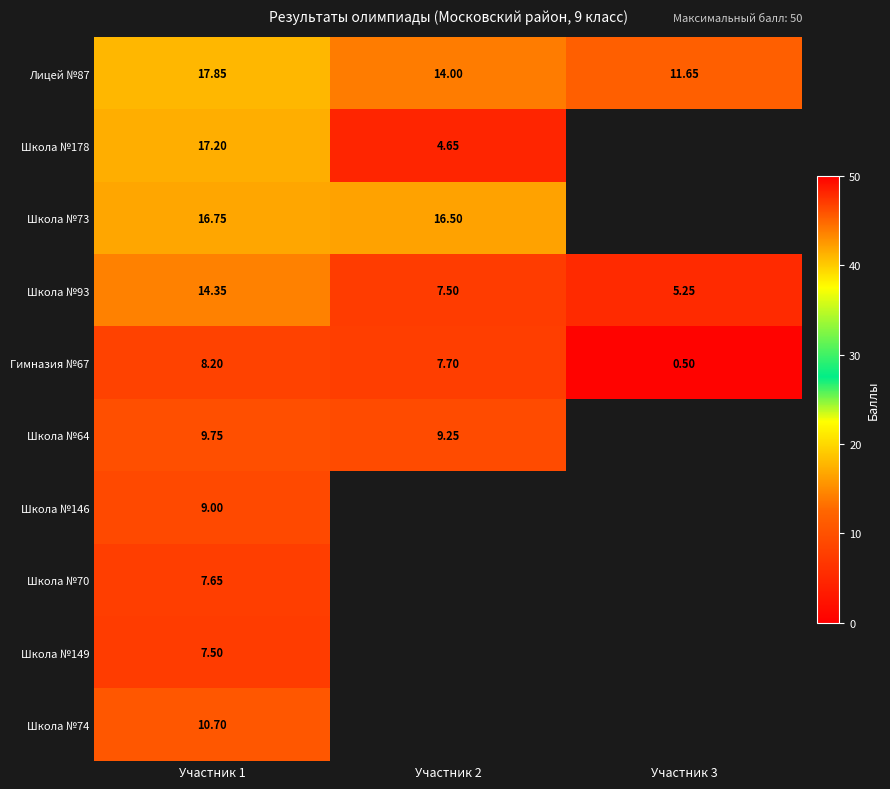

At which category does the chart reach its peak across all series?

Участник 1